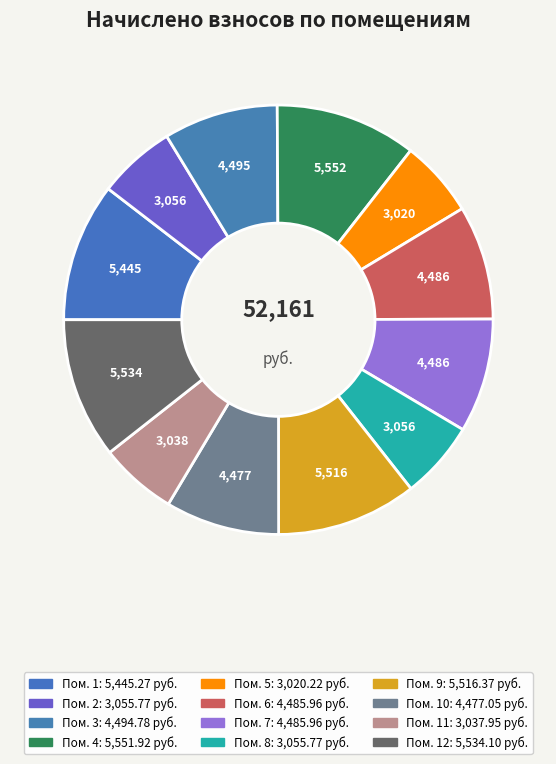

Does any single category account for the majority?

No